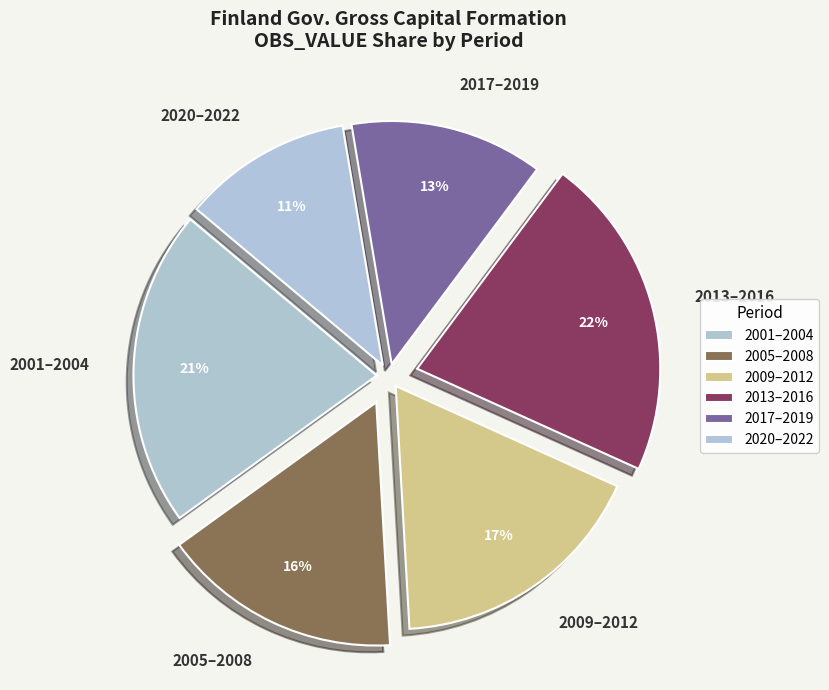

Which category has the smallest portion of the pie?

2020–2022